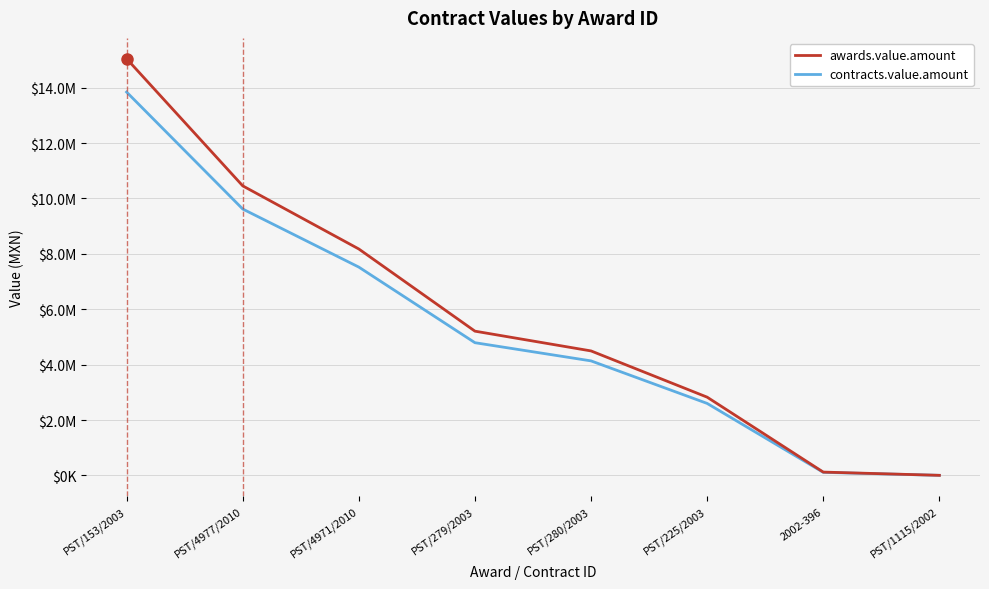

Is this an area chart (filled region under the line)?

No